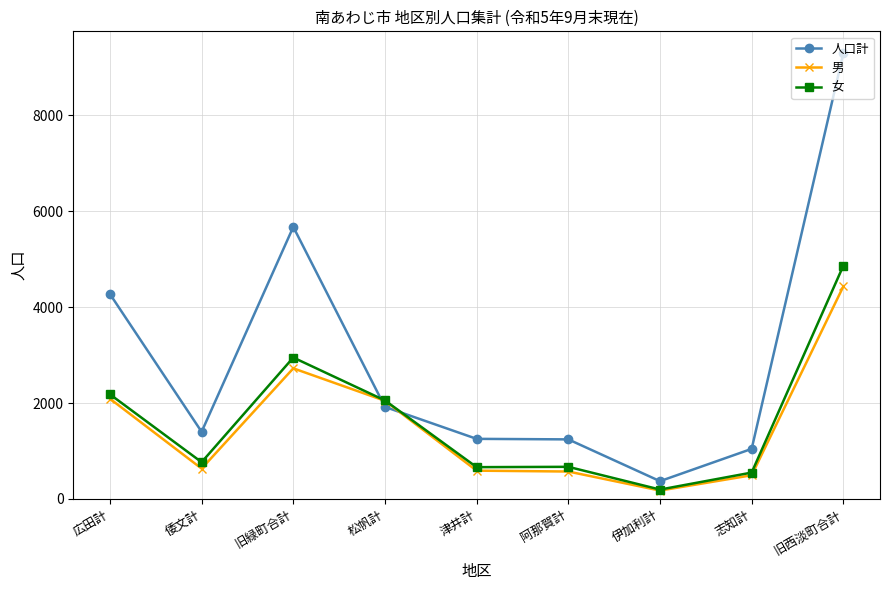

What is the label of the 2nd point from the left?

倭文計